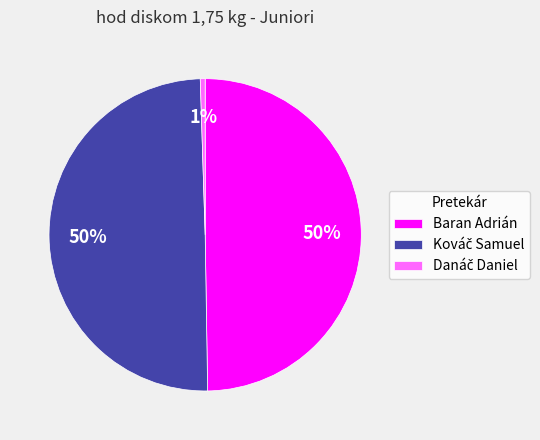

Count the number of slices in the pie.

3